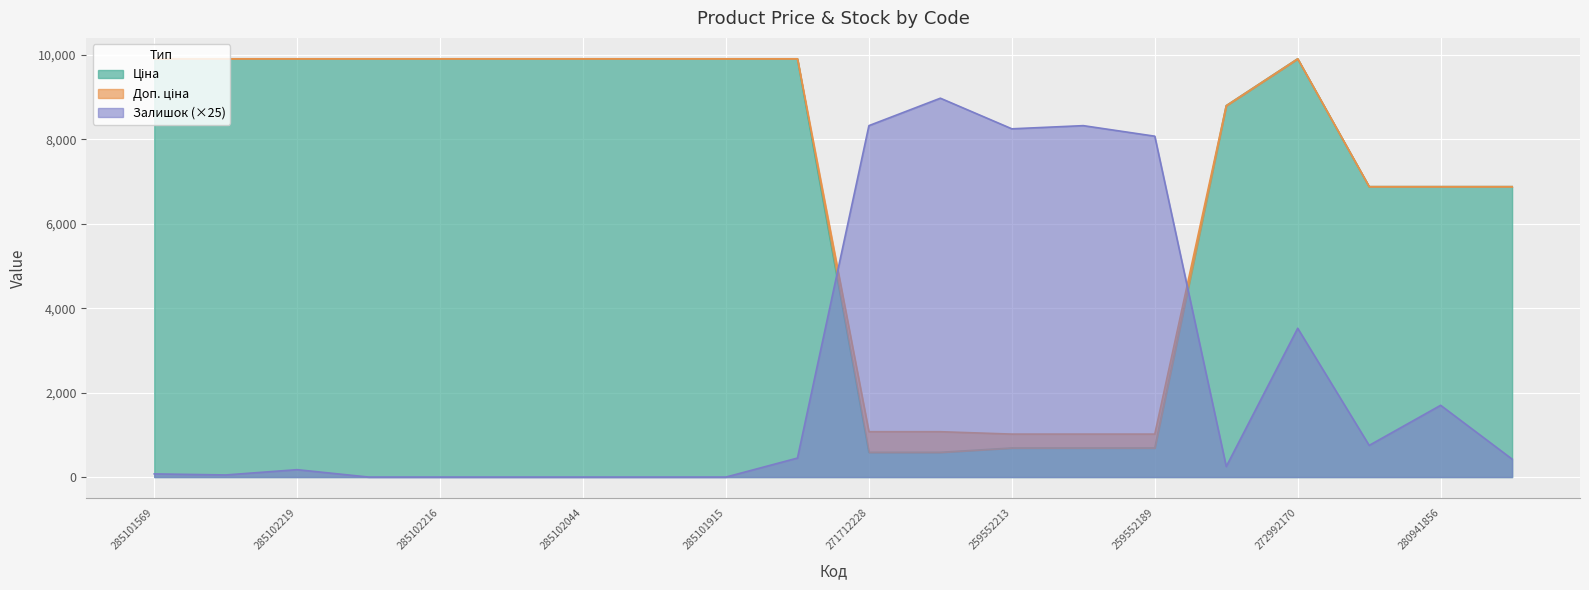

What position from the left is 285102218?

4